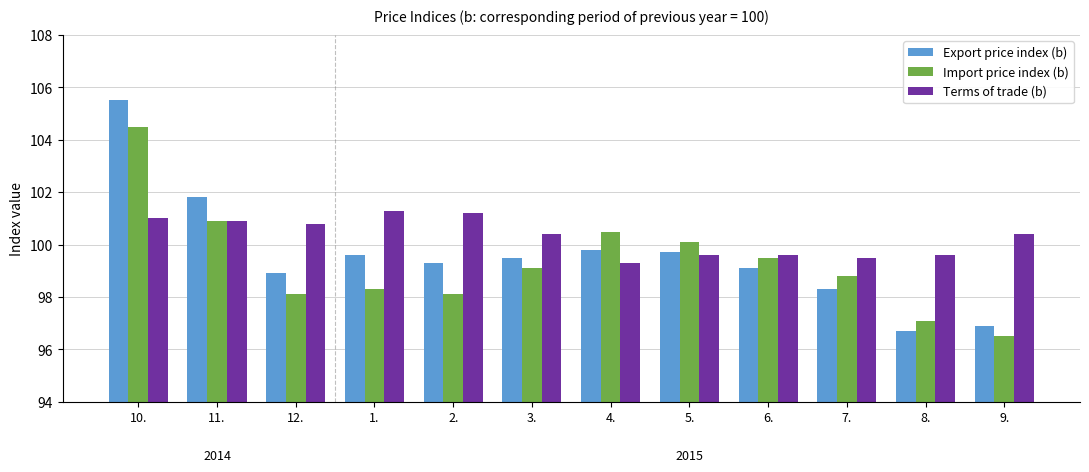

What is the sum of the Import price index (b) values at 4. and 12.?

198.6